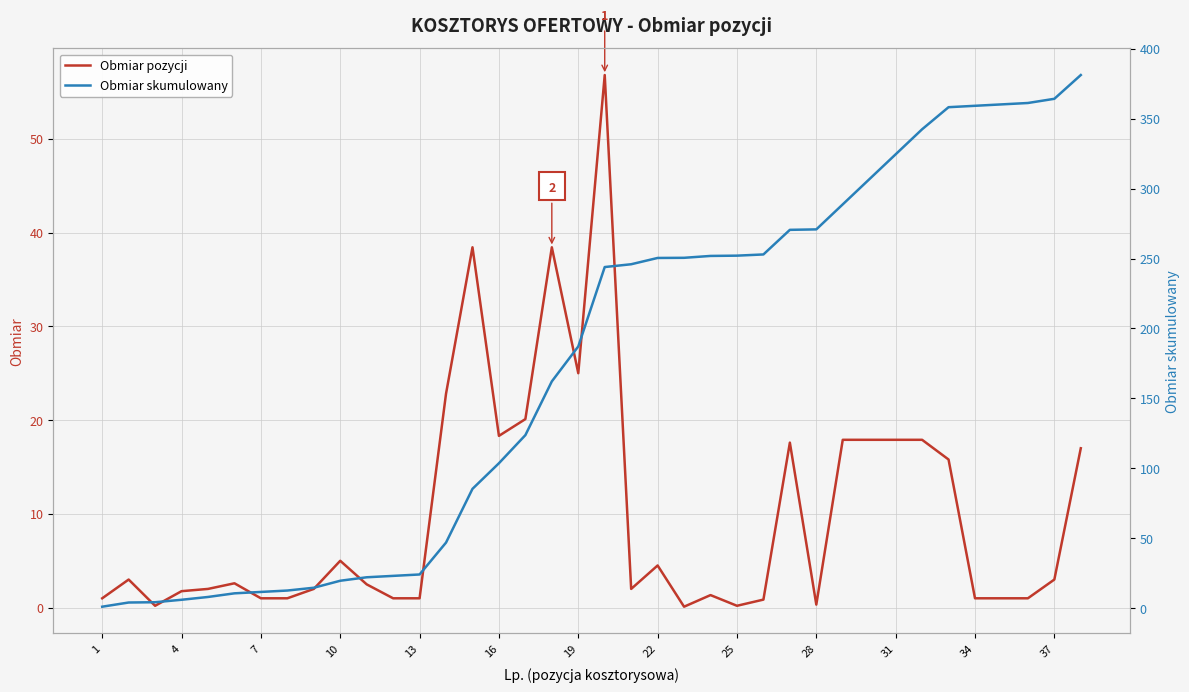

How many series are shown in this chart?

2